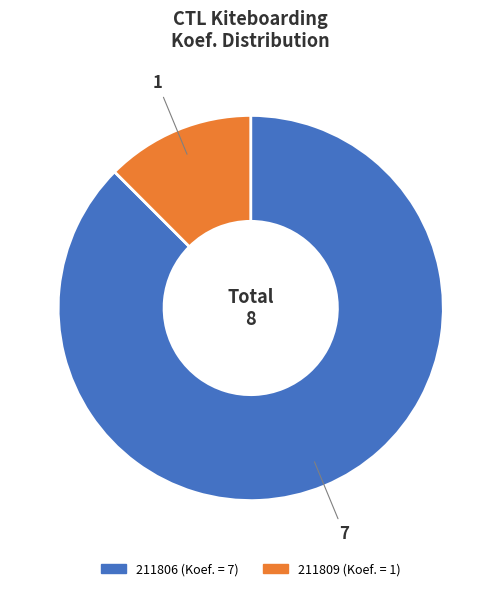

Which category has the smallest portion of the pie?

211809